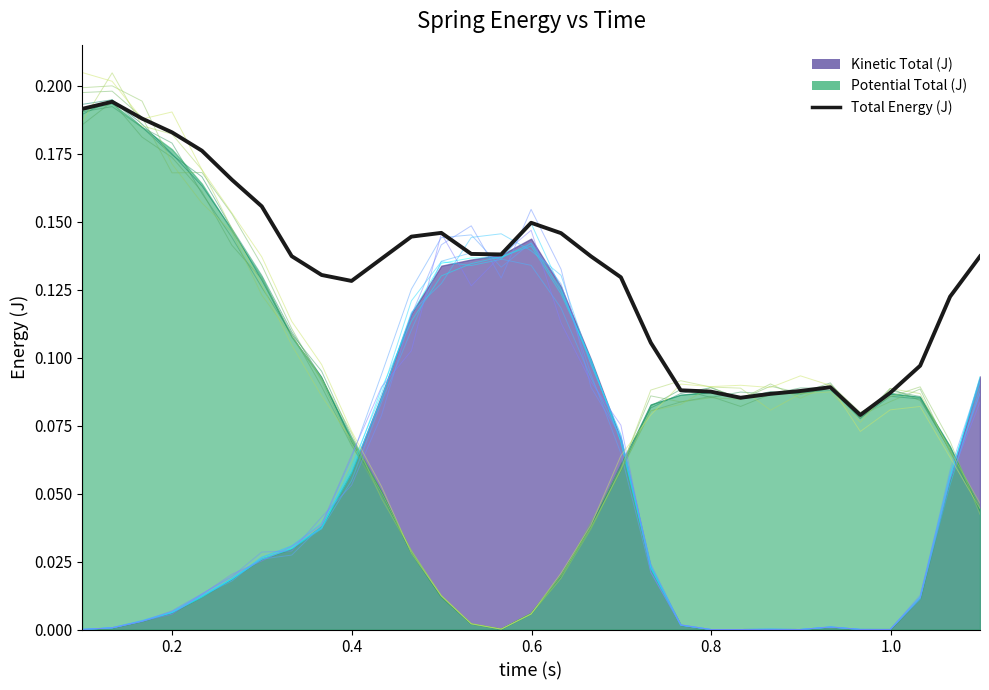

True or false: Total Energy (J) and Kinetic Total (J) intersect in this chart.

False